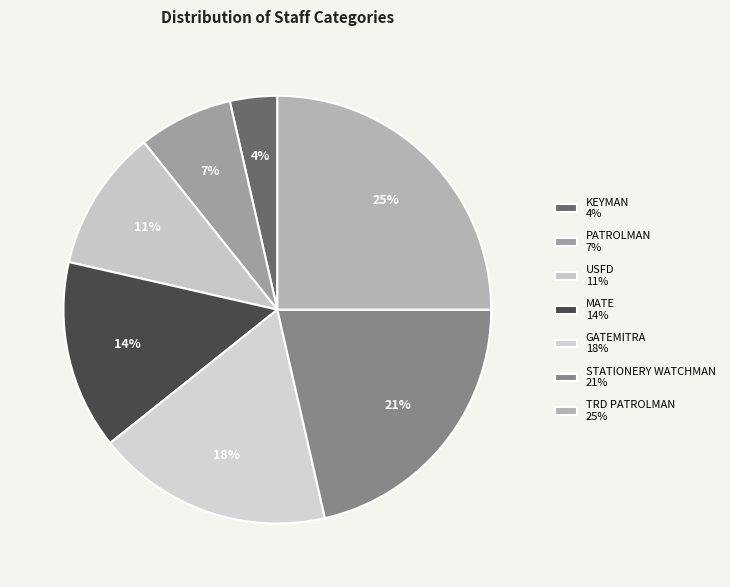

The MATE slice represents 14% of the pie. True or false?

True